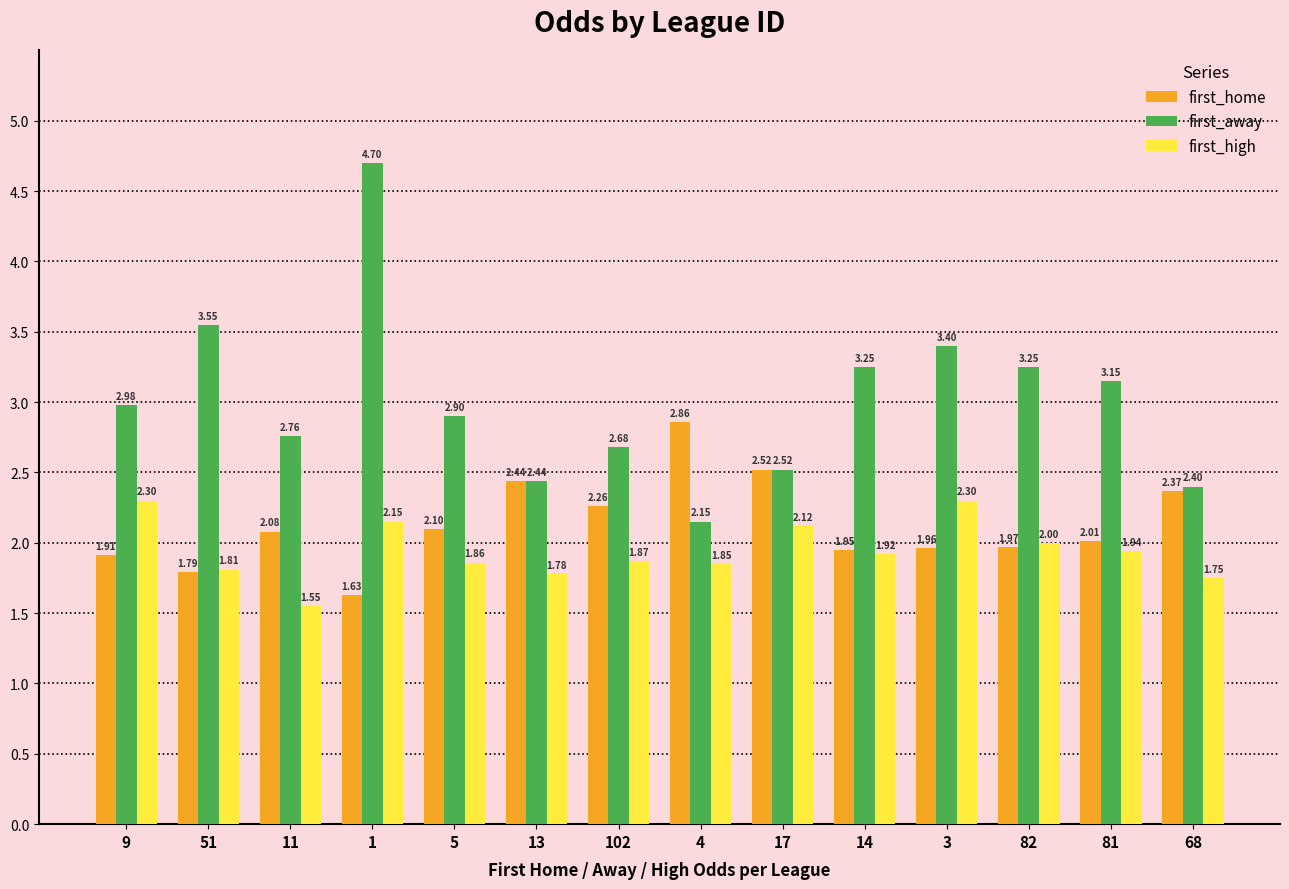

How many groups of bars are there?

14